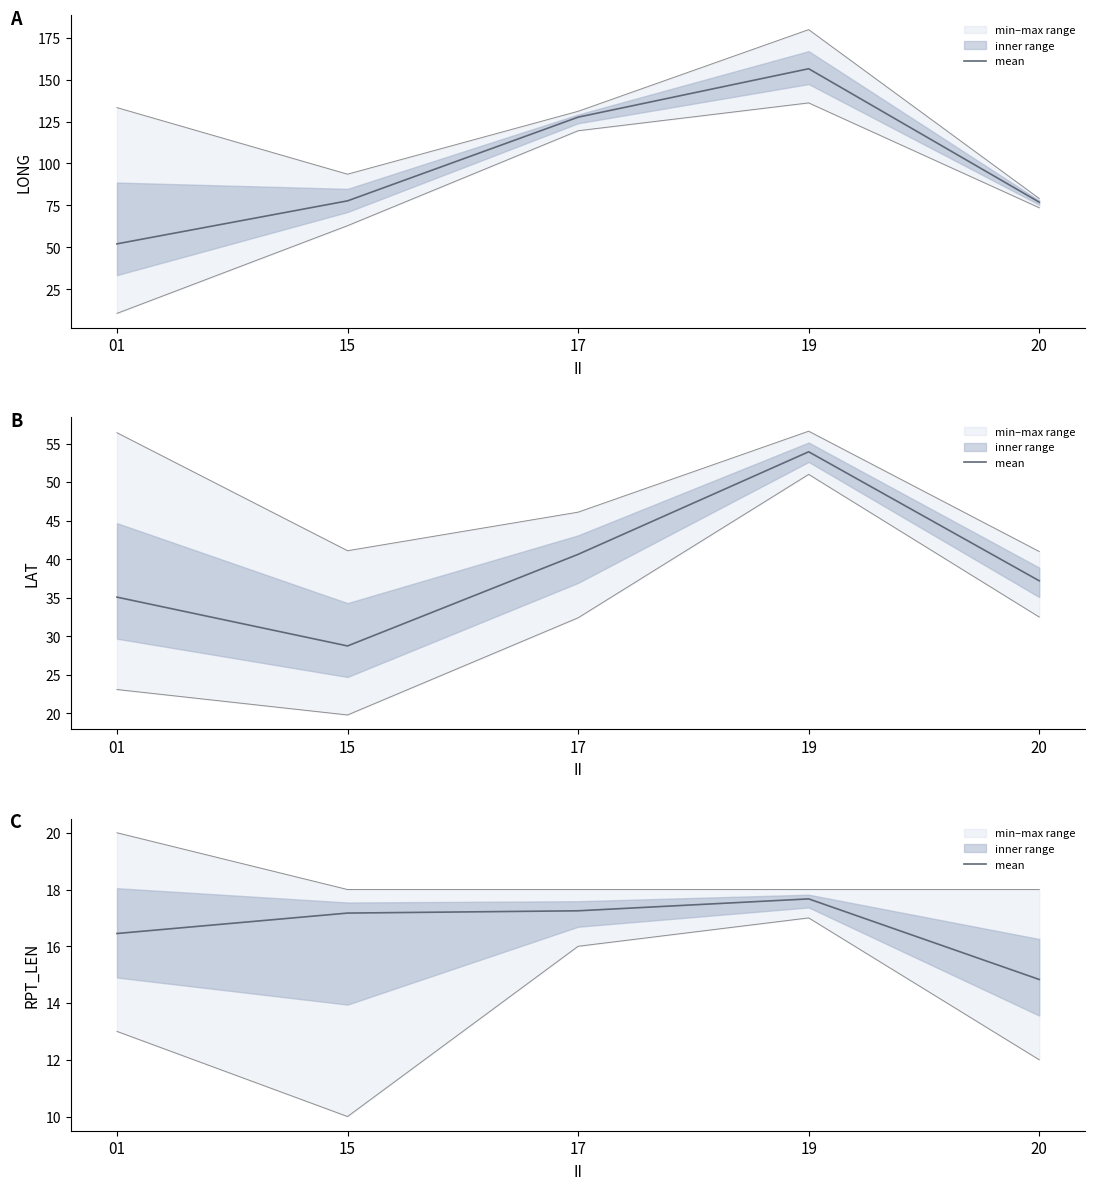

What is the average value?

16.7